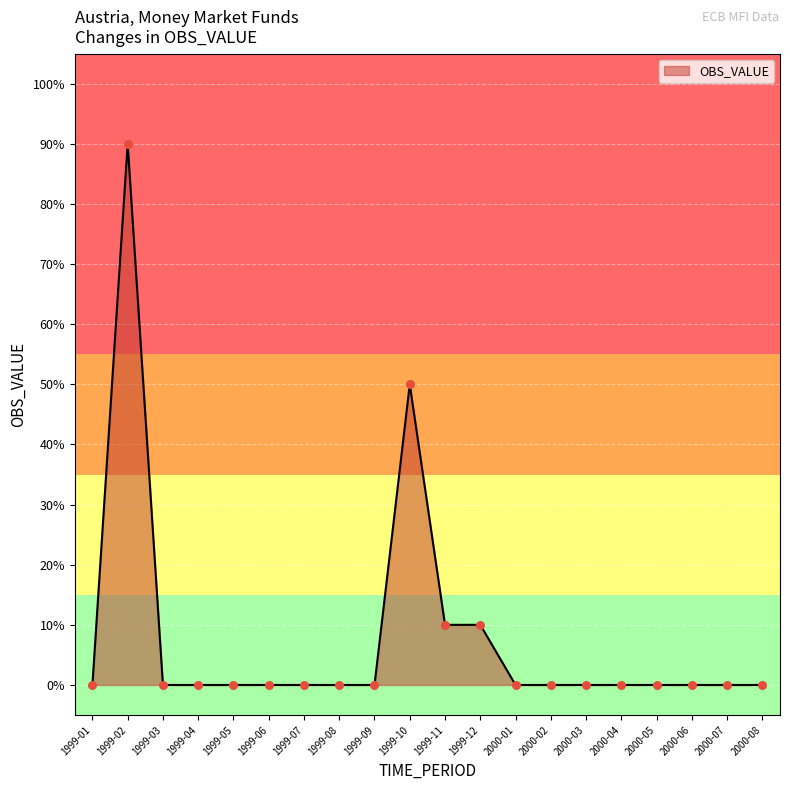

Between 1999-08 and 1999-10, which is larger?

1999-10